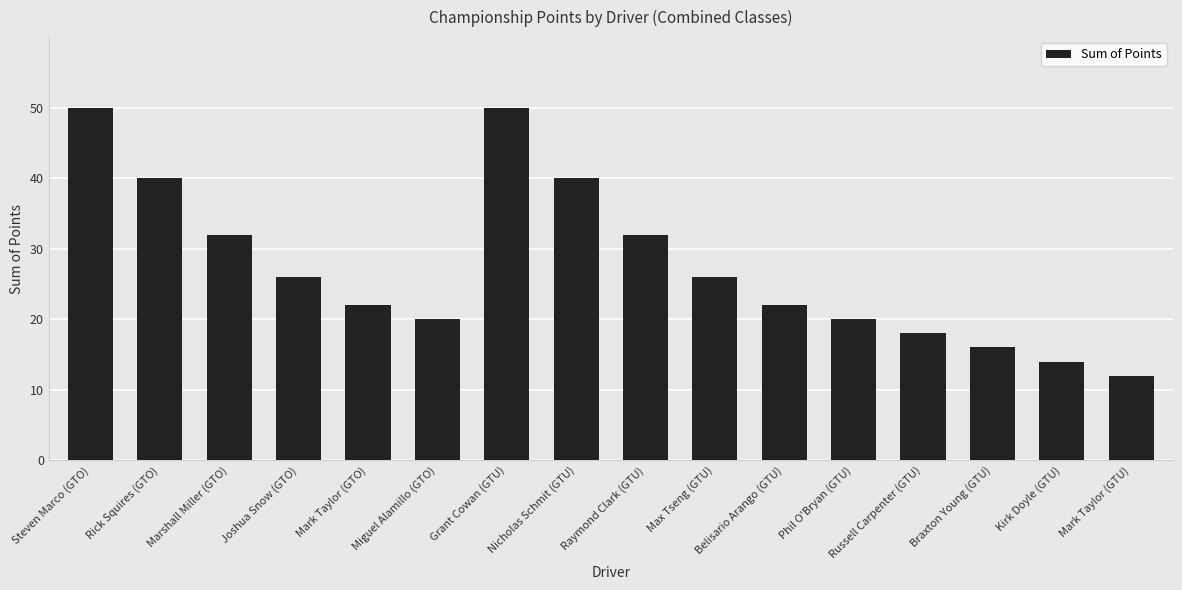

Which has a higher value, Nicholas Schmit (GTU) or Miguel Alamillo (GTO)?

Nicholas Schmit (GTU)